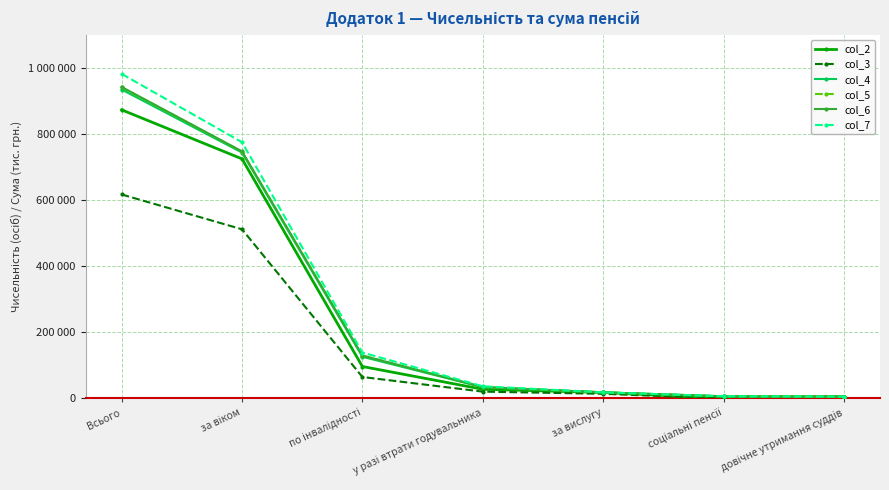

Is it true that col_6 equals 34466.0 at у разі втрати годувальника?

True